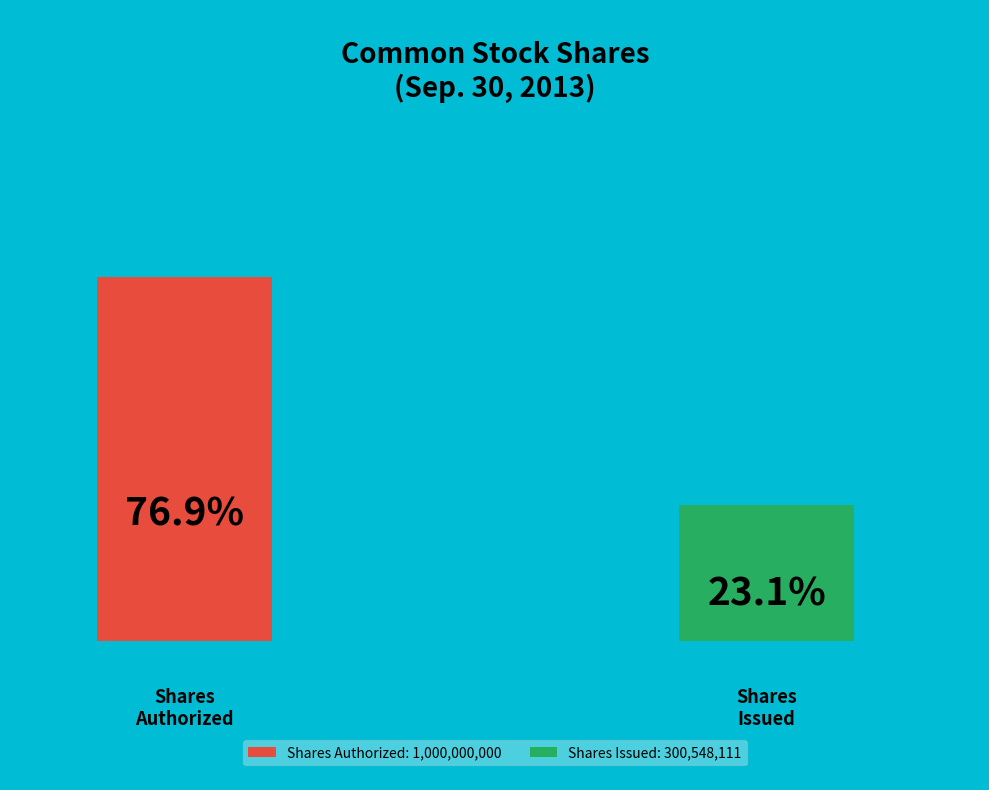

To the nearest percent, what is the average slice percentage?

50%